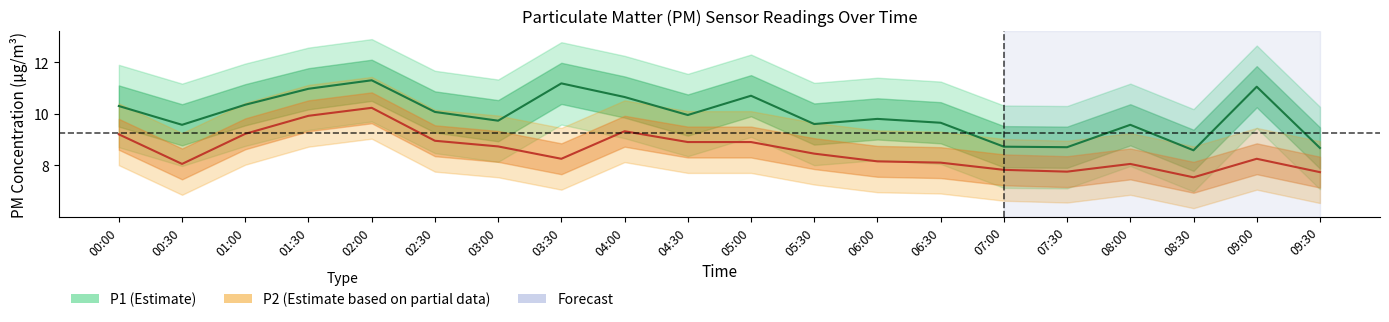

What is the difference between the P2 values at 05:30 and 07:00?

0.6